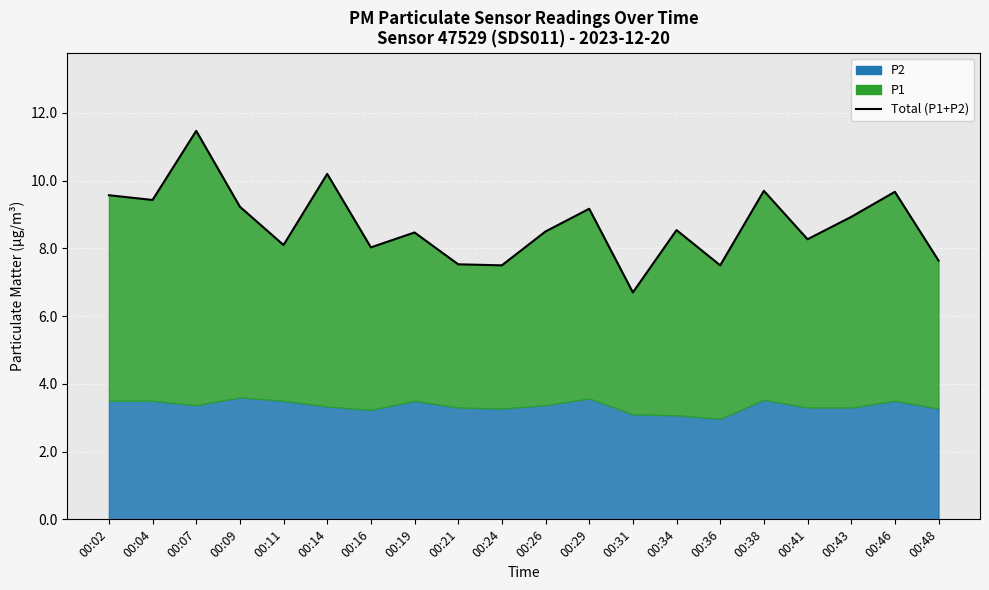

What is the change in value from 00:11 to 00:36?

-0.6